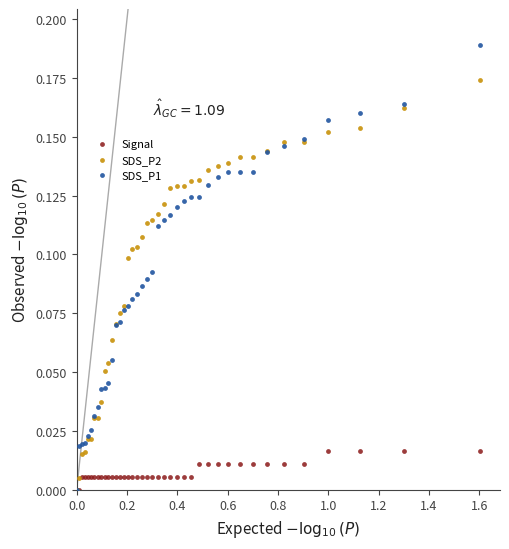

What are all the series names shown in the legend?

Signal, SDS_P2, SDS_P1